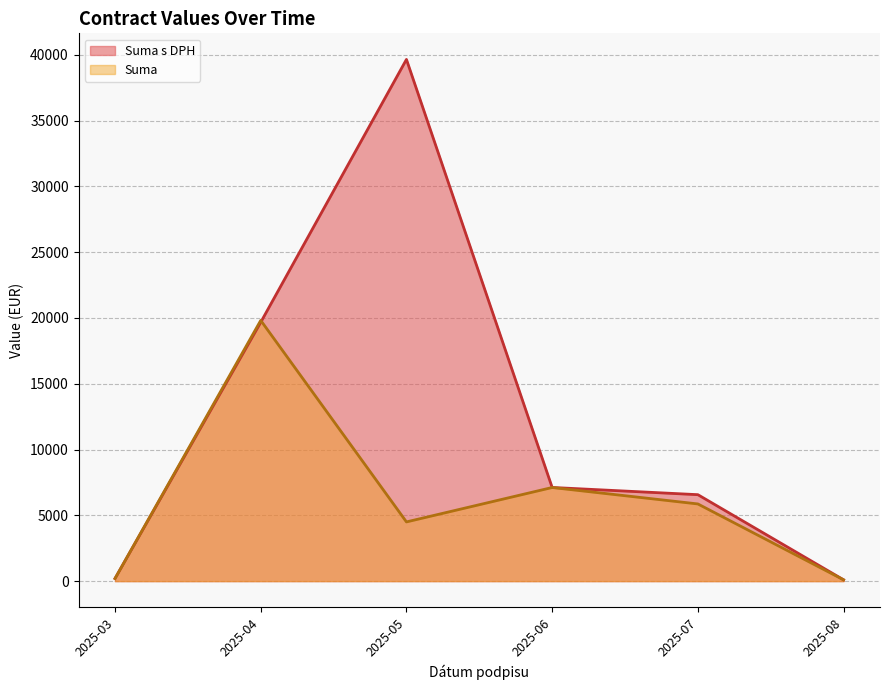

How many lines are shown in the chart?

2